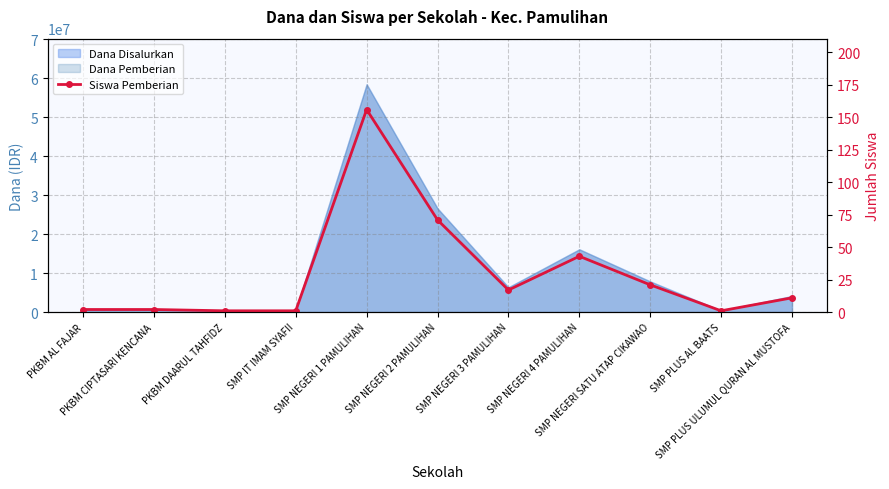

Which has a higher value, PKBM CIPTASARI KENCANA or SMP NEGERI 4 PAMULIHAN?

SMP NEGERI 4 PAMULIHAN